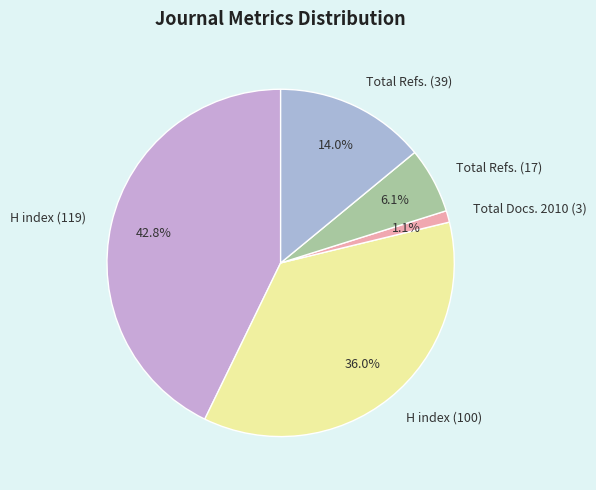

To the nearest percent, what percentage of the pie is H index (119)?

43%